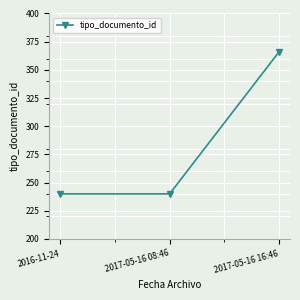

Reading left to right, list all the values displayed in this chart.

240	240	366